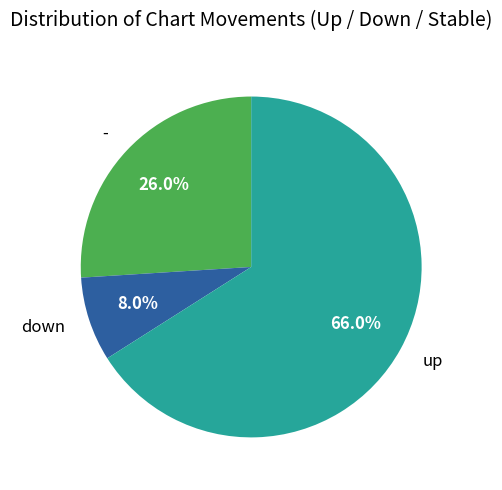

Which slice represents more than half of the pie?

up